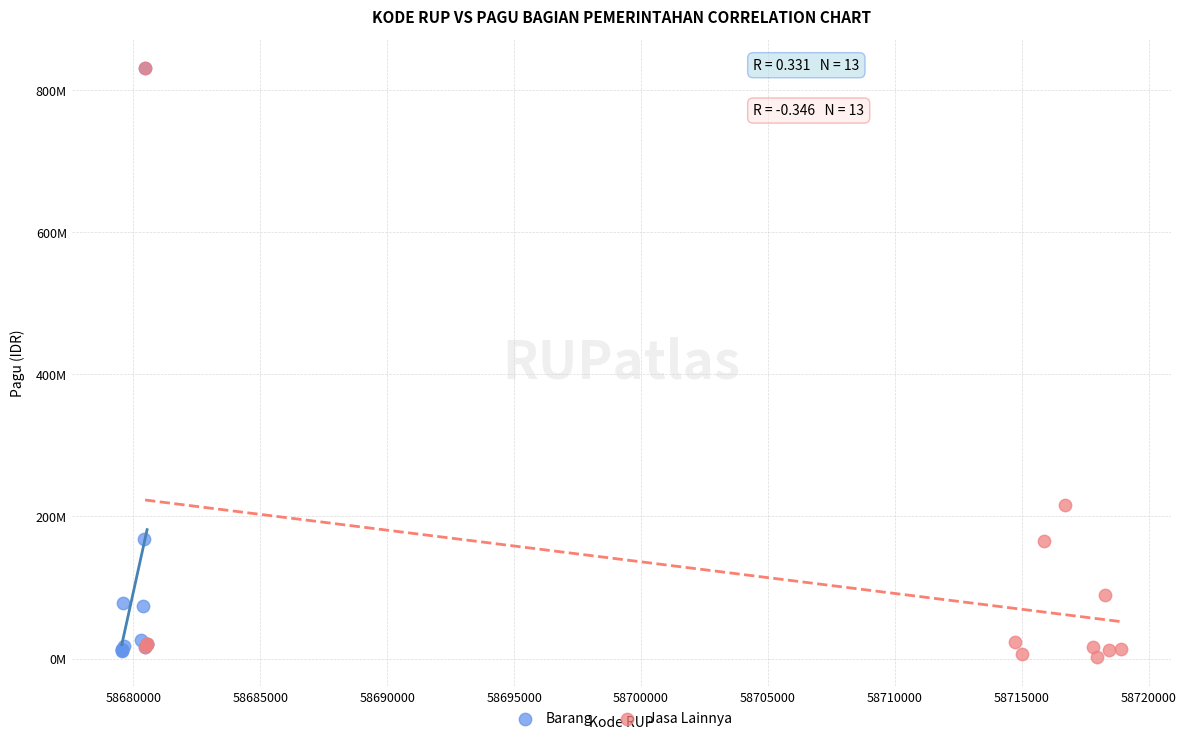

Which series contains the lowest Y value?

Jasa Lainnya